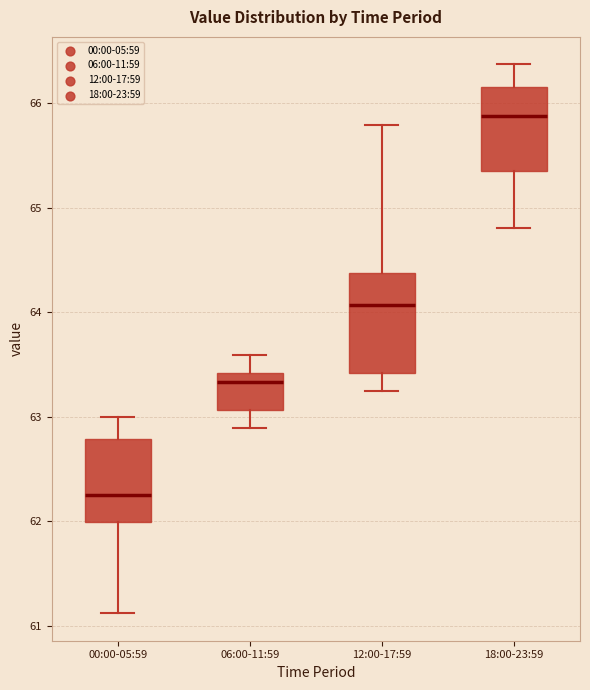

Where does the lower whisker of the box for 12:00-17:59 end on the y-axis? The values are not printed on the chart, so give them approximately, as read against the axis.

63.3